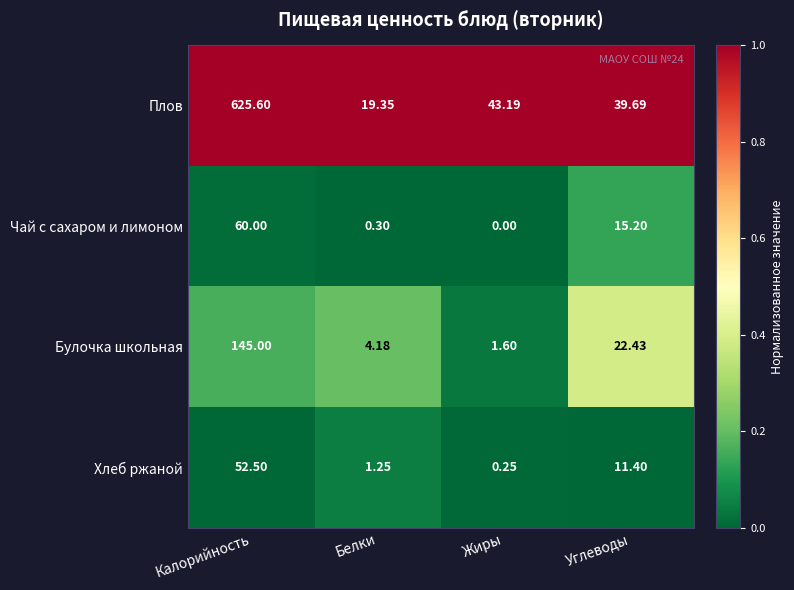

Which series has the largest range (max minus min)?

Плов